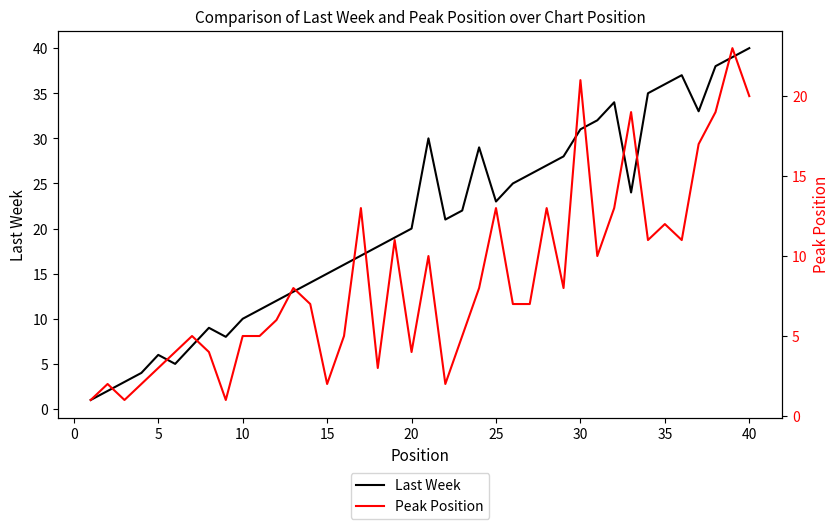

Reading left to right, transcribe all the data shown in this chart.

Last Week: 1	2	3	4	6	5	7	9	8	10	11	12	13	14	15	16	17	18	19	20	30	21	22	29	23	25	26	27	28	31	32	34	24	35	36	37	33	38	39	40
Peak Position: 1	2	1	2	3	4	5	4	1	5	5	6	8	7	2	5	13	3	11	4	10	2	5	8	13	7	7	13	8	21	10	13	19	11	12	11	17	19	23	20